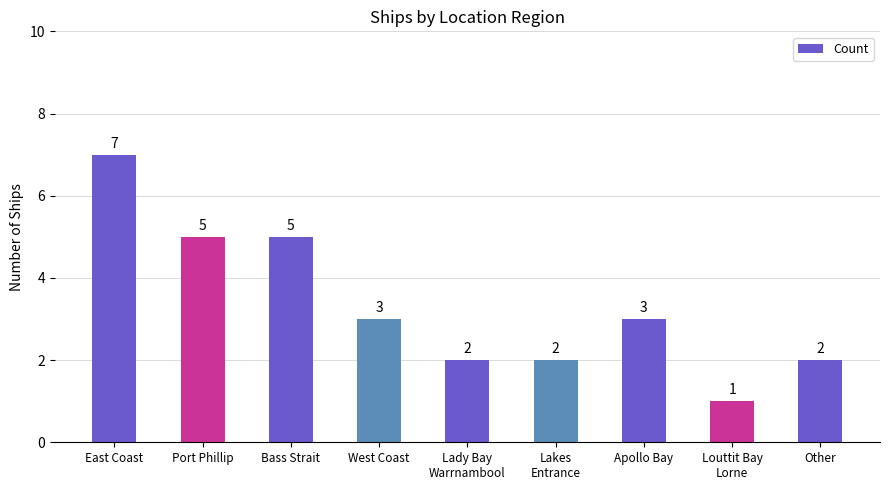

Reading left to right, extract all data points from this chart.

7	5	5	3	2	2	3	1	2